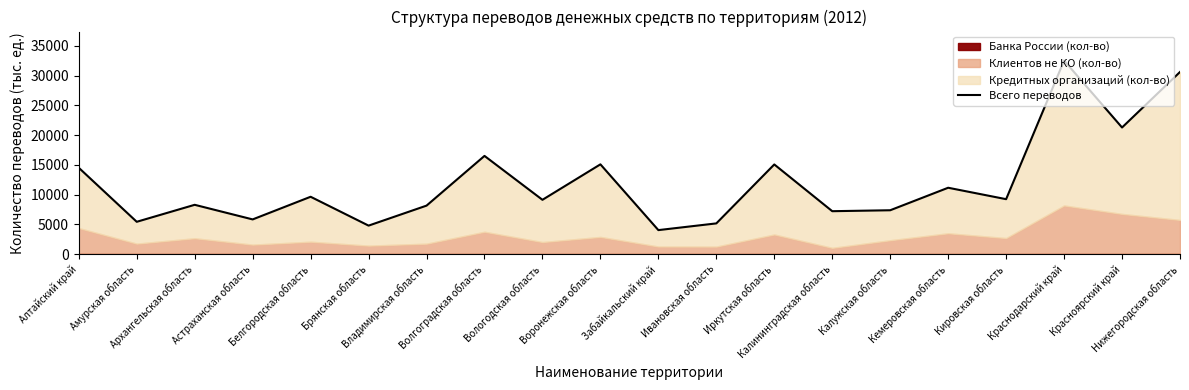

Which category has the lowest value across all series?

Забайкальский край